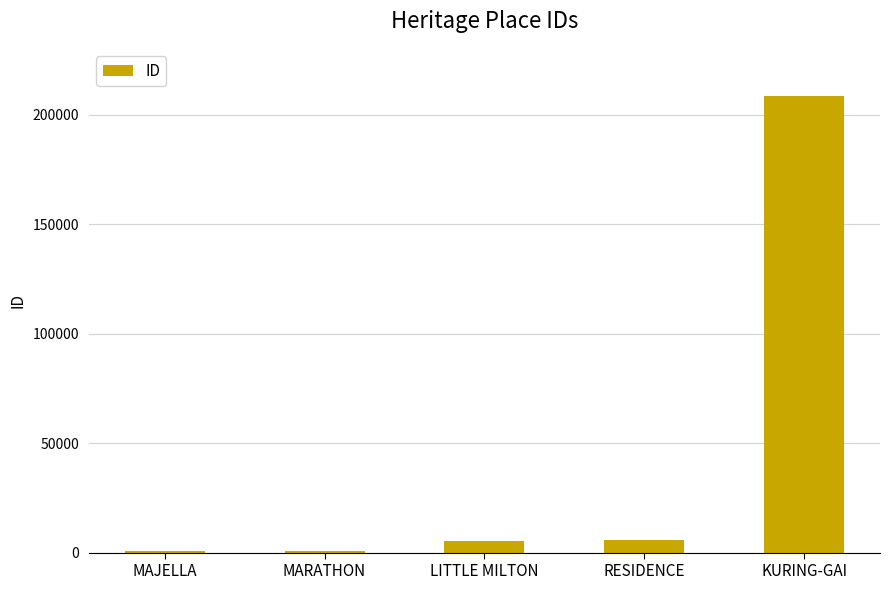

Is it true that the value at KURING-GAI is 334548?

False